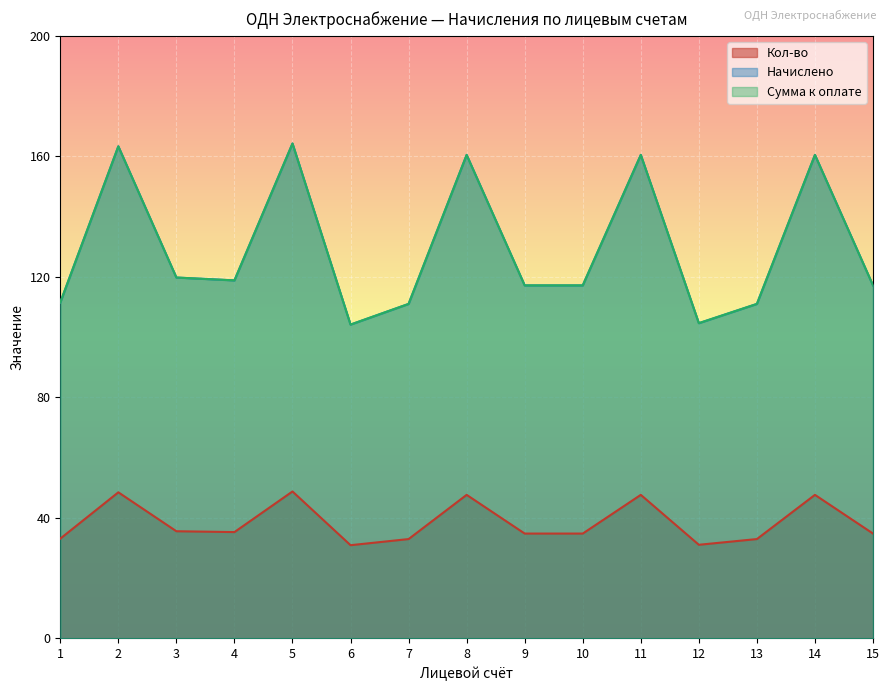

At which category is the sum across all series the highest?

5